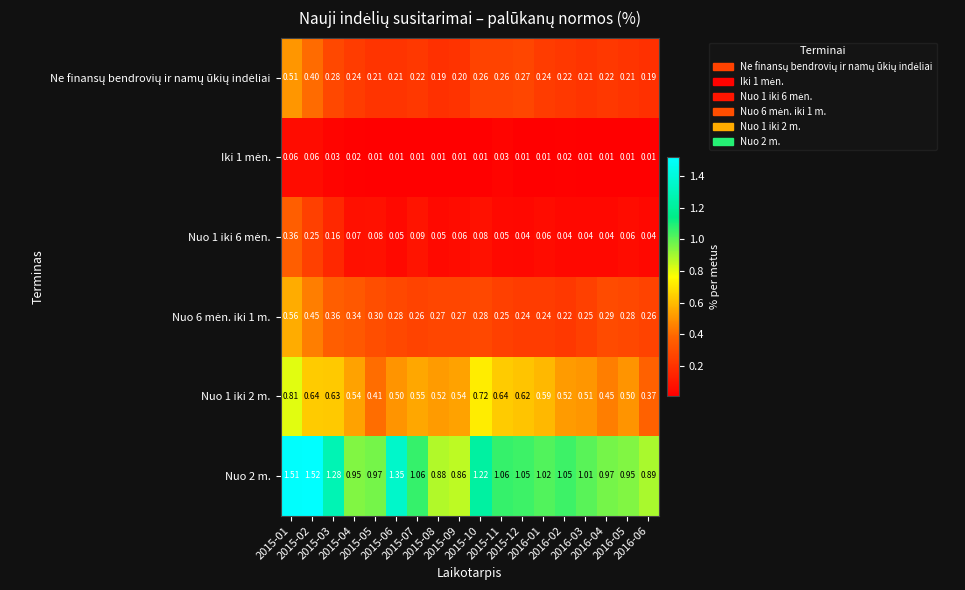

Which series has the largest total across all categories?

Nuo 2 m.